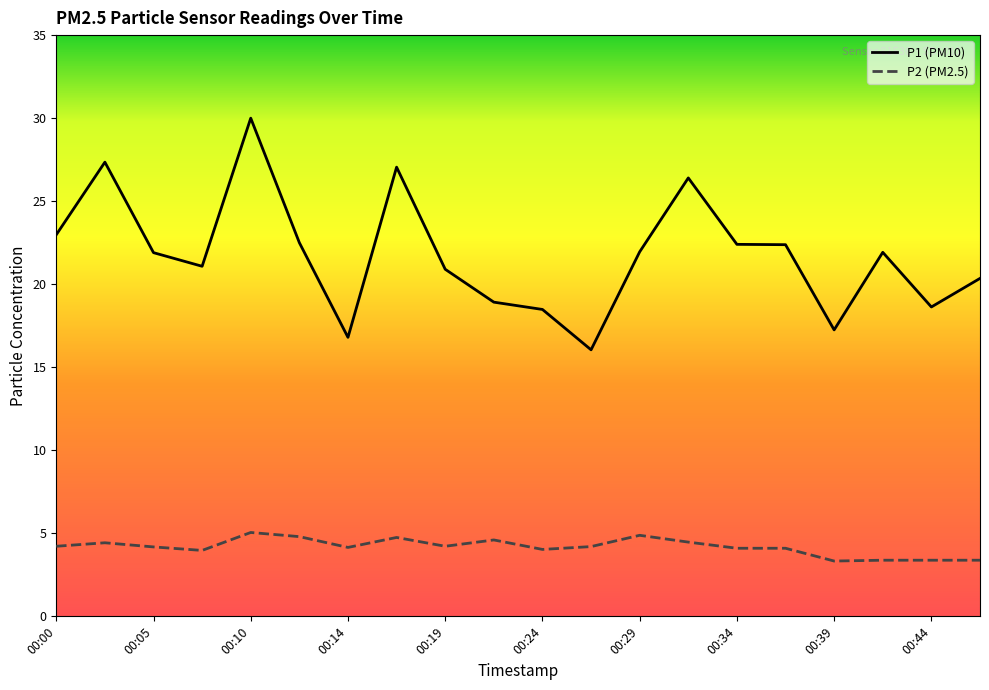

Which has a higher value, 00:17 or 00:19?

00:17